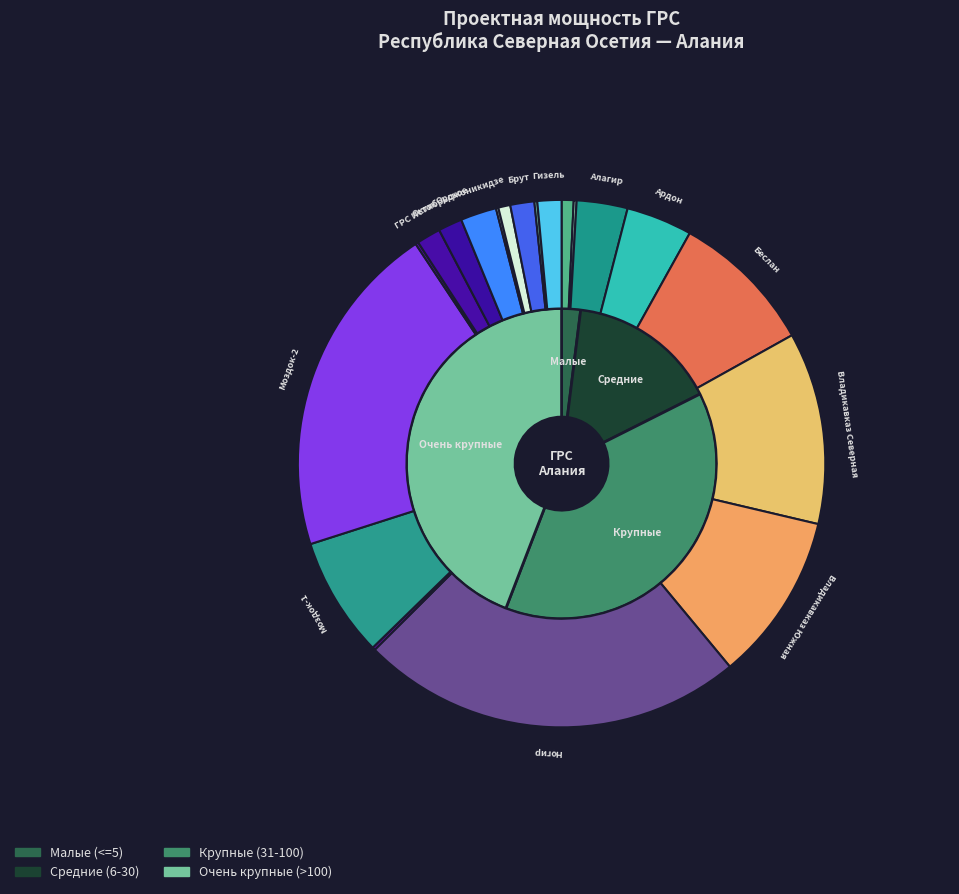

Count the number of slices in the pie.

20